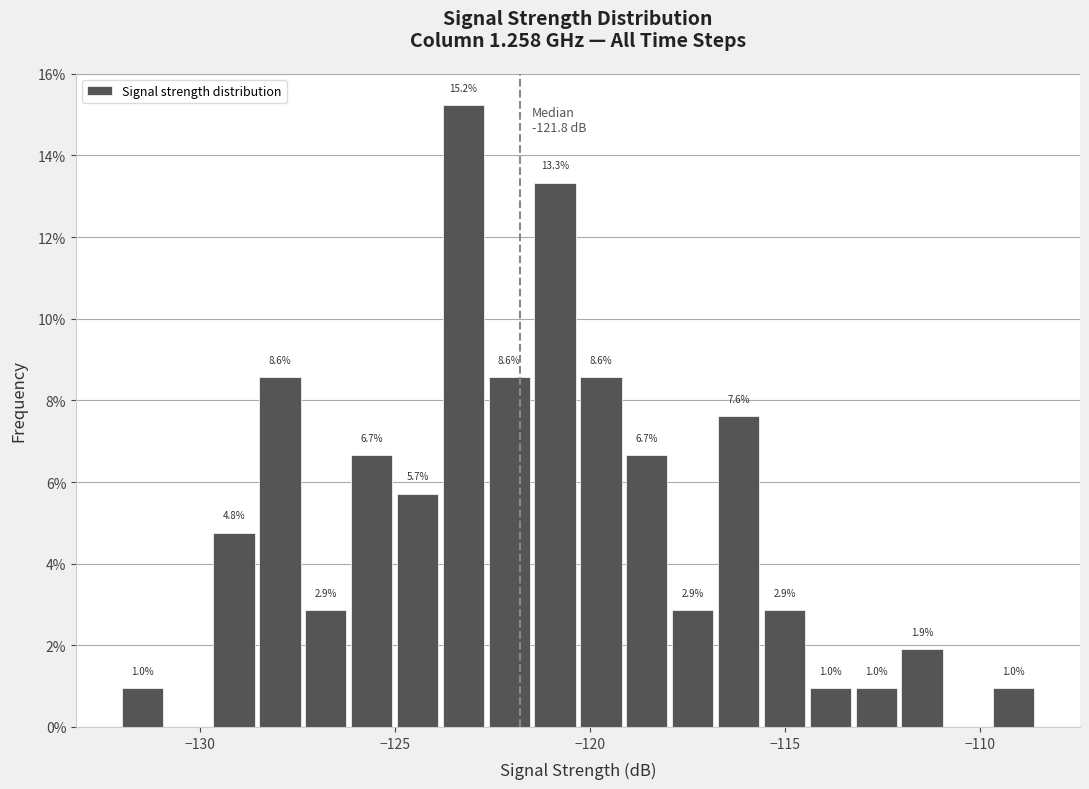

Read against the x-axis, roughly where is the centre of the tallest bar?

-123.0